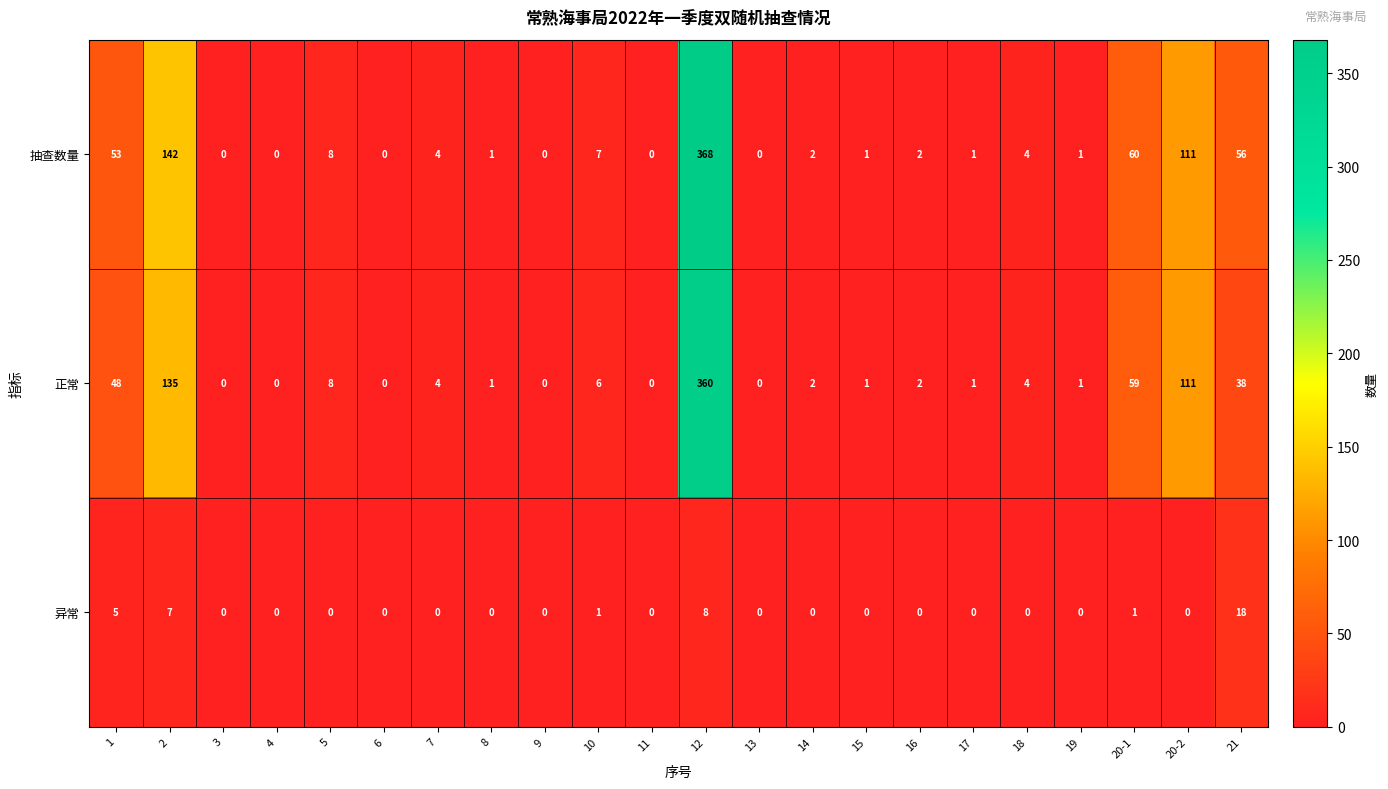

Count the number of categories in the chart.

22